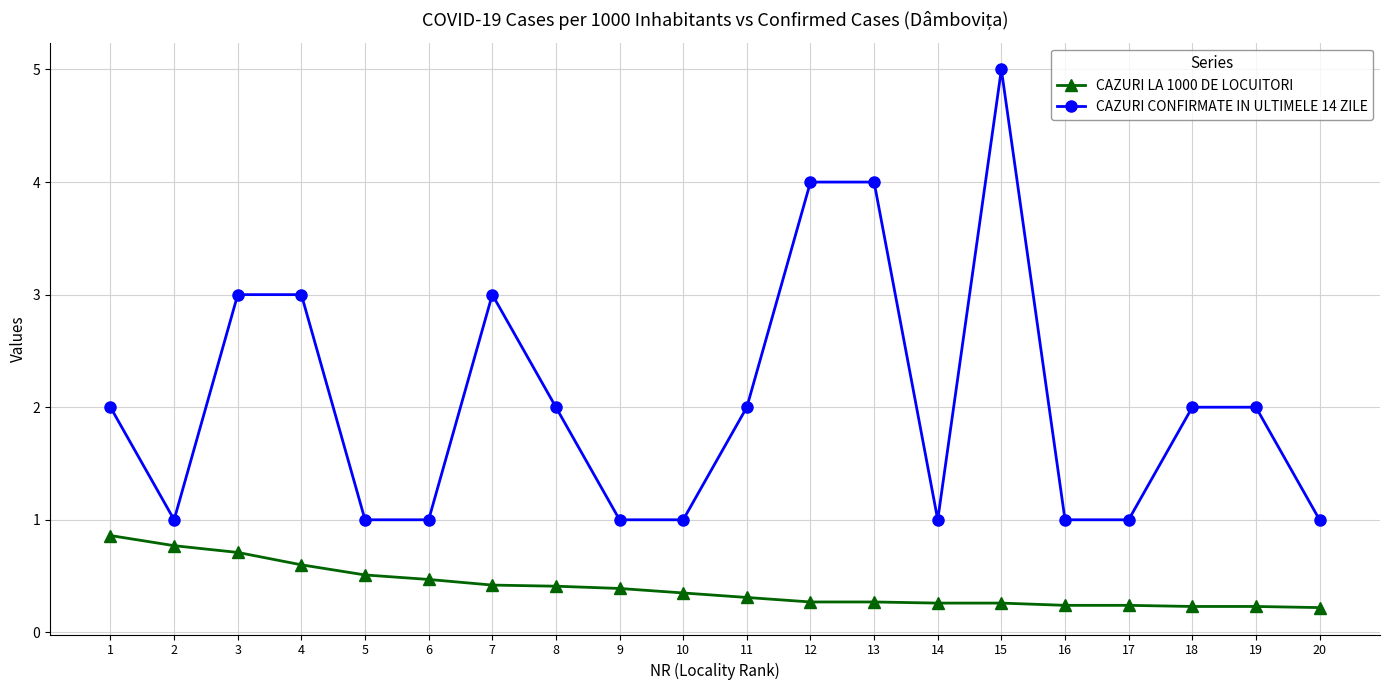

Is it true that CAZURI LA 1000 DE LOCUITORI equals 0.1 at 7?

False